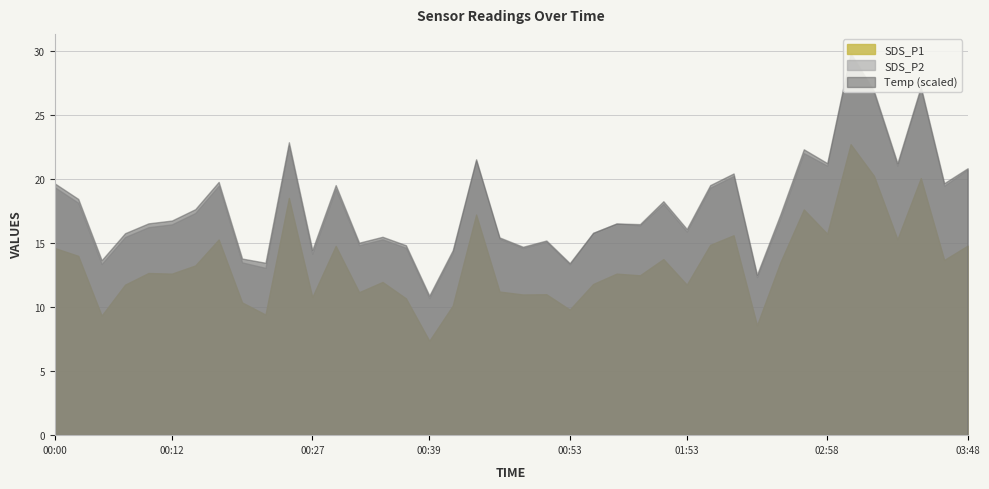

What is the smallest value displayed?

3.1